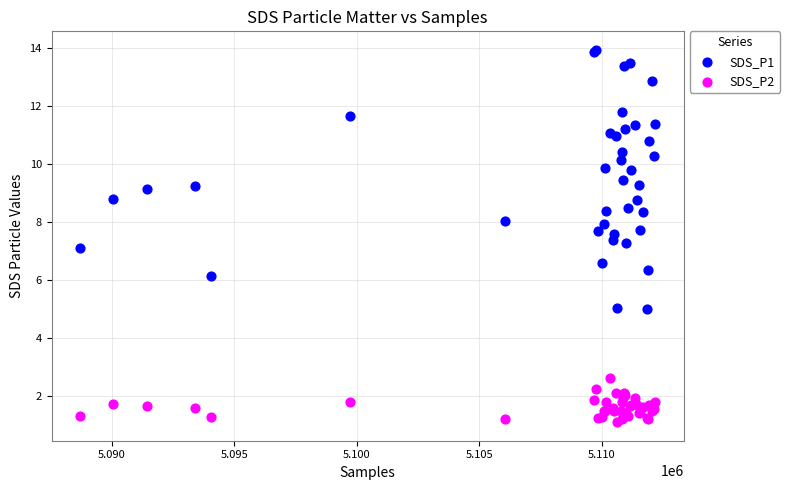

Which series contains the lowest Y value?

SDS_P2